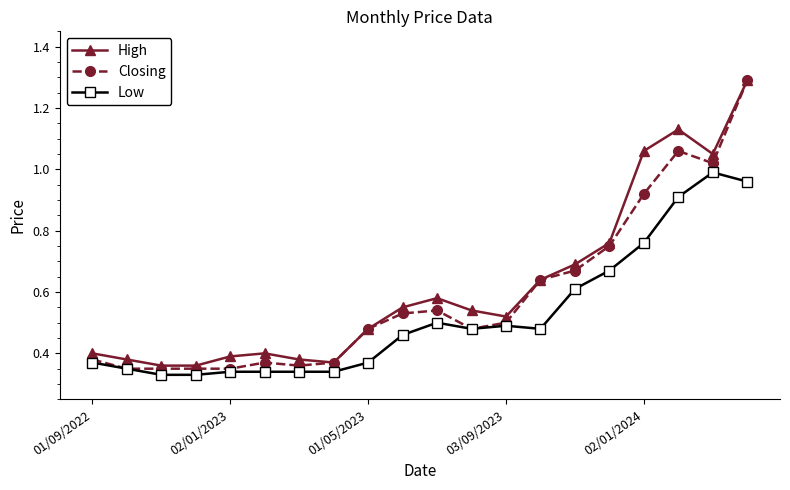

Which series has the widest spread of values?

Closing